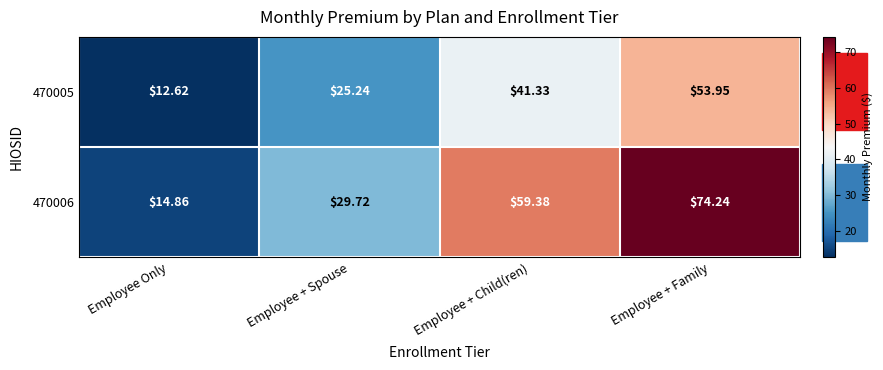

List the labels in order of 470006 value, largest first.

Employee + Family, Employee + Child(ren), Employee + Spouse, Employee Only